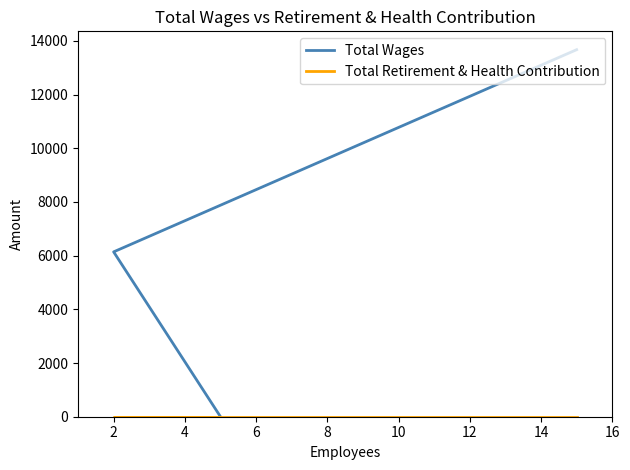

Reading left to right, transcribe all the data shown in this chart.

Total Wages: 13670	6140	0
Total Retirement & Health Contribution: 0	0	0